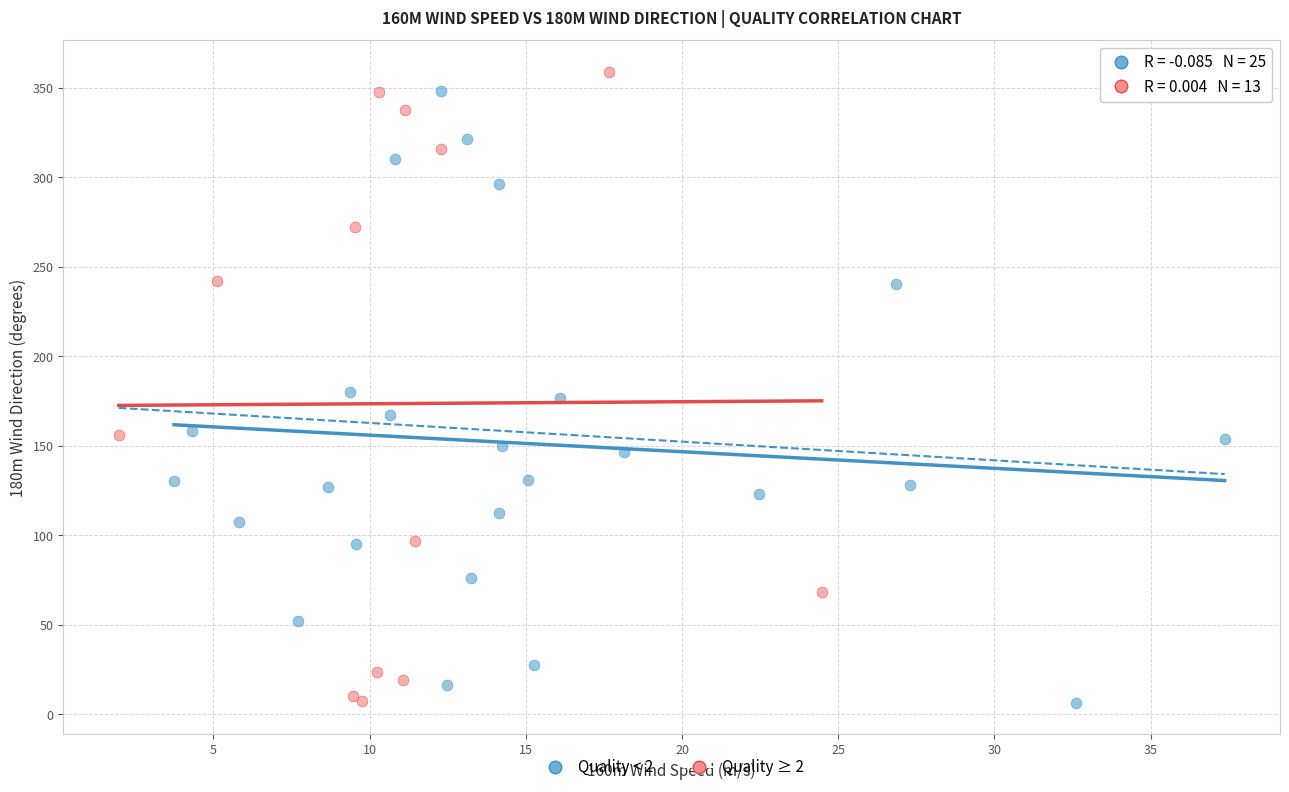

Which series has the widest spread of Y values?

Quality ≥ 2